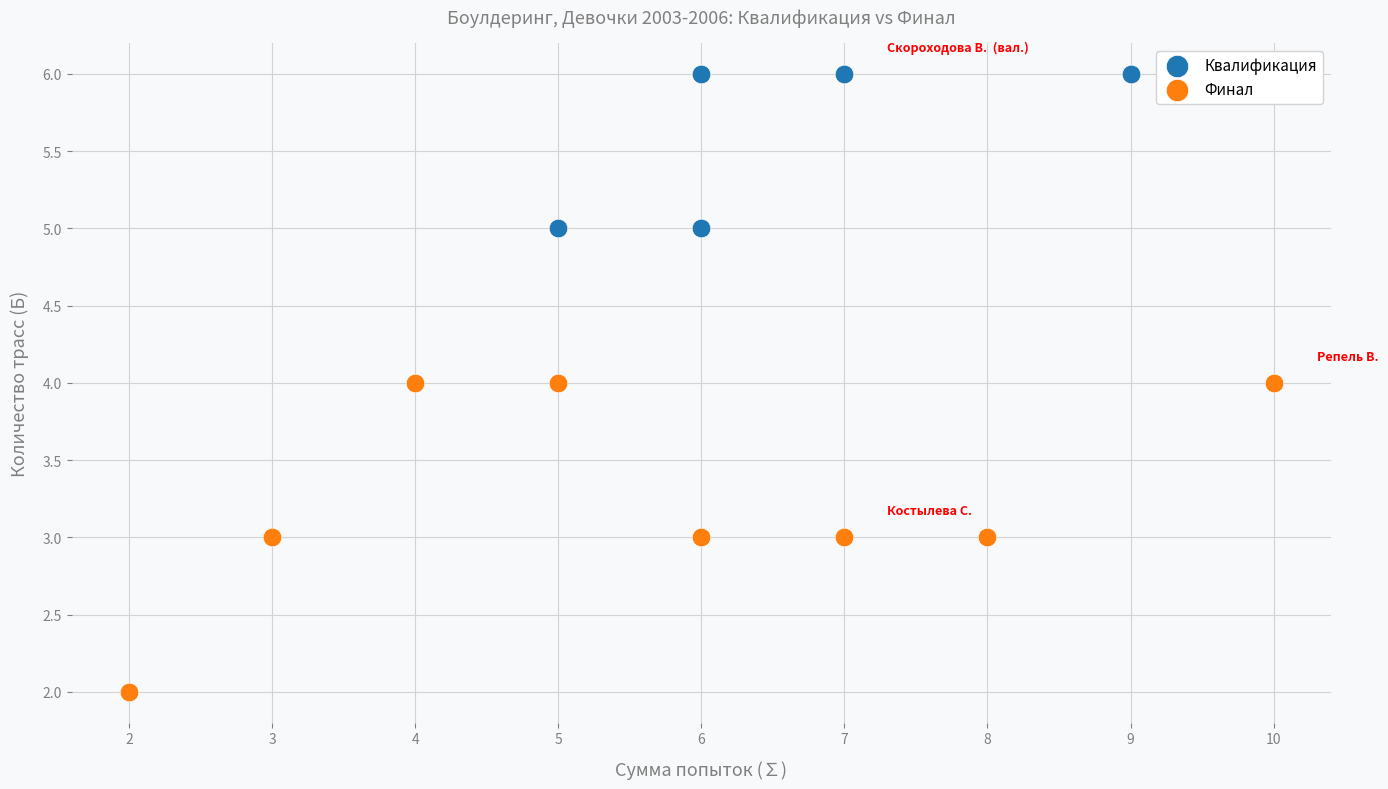

Which series reaches the maximum Y coordinate?

Квалификация